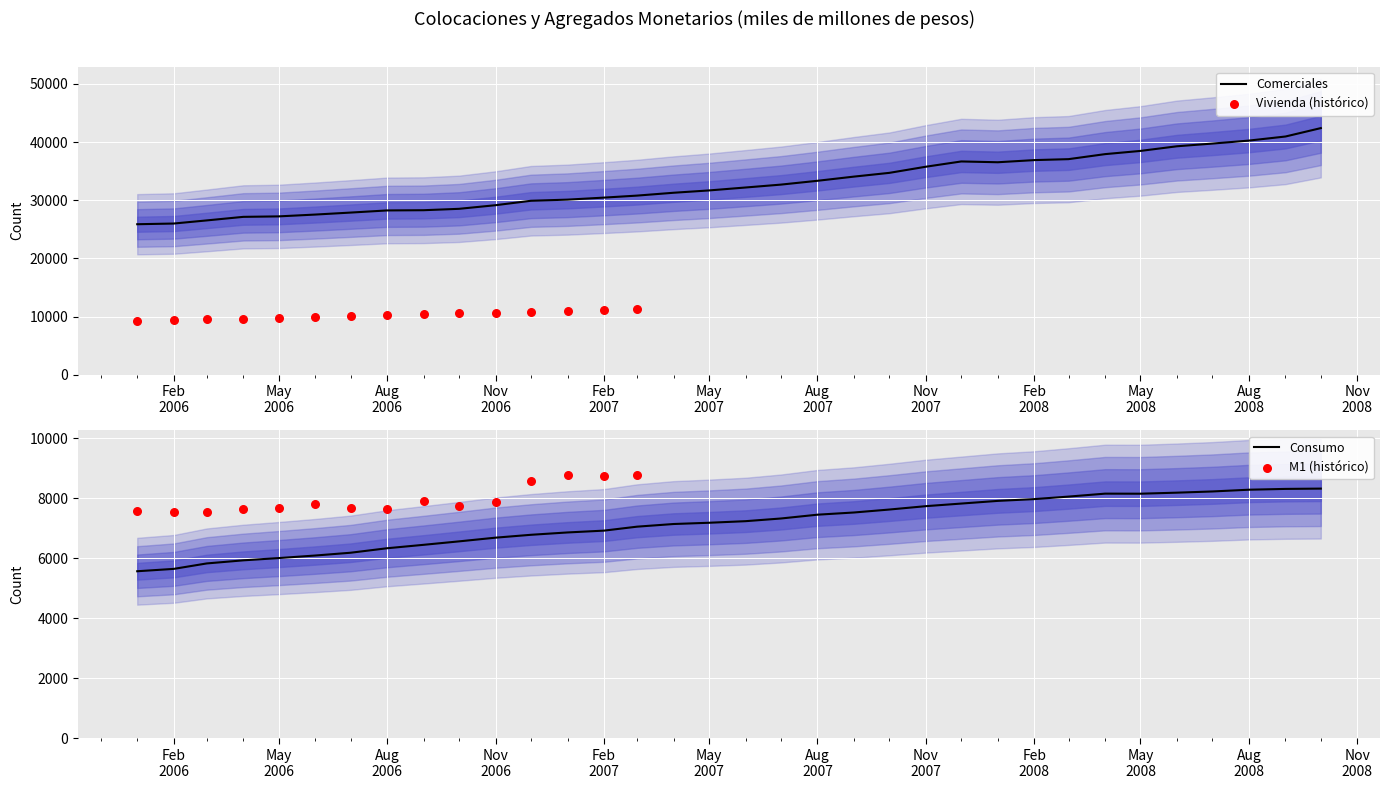

At how many categories does at least one series exceed 29181?

23